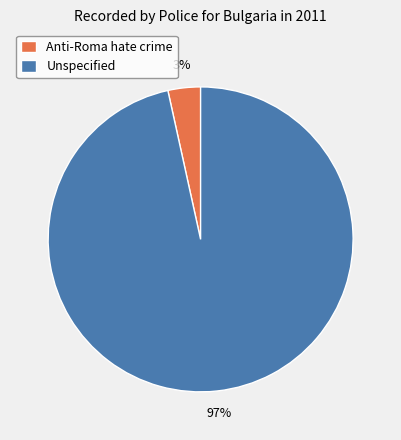

Is there a majority slice in this chart?

Yes